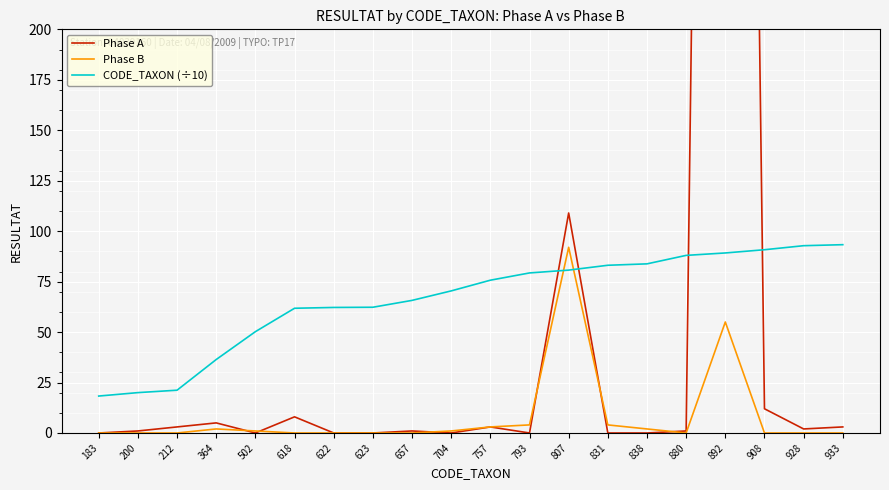

True or false: CODE_TAXON (÷10) has more than 0 interior local peaks.

False